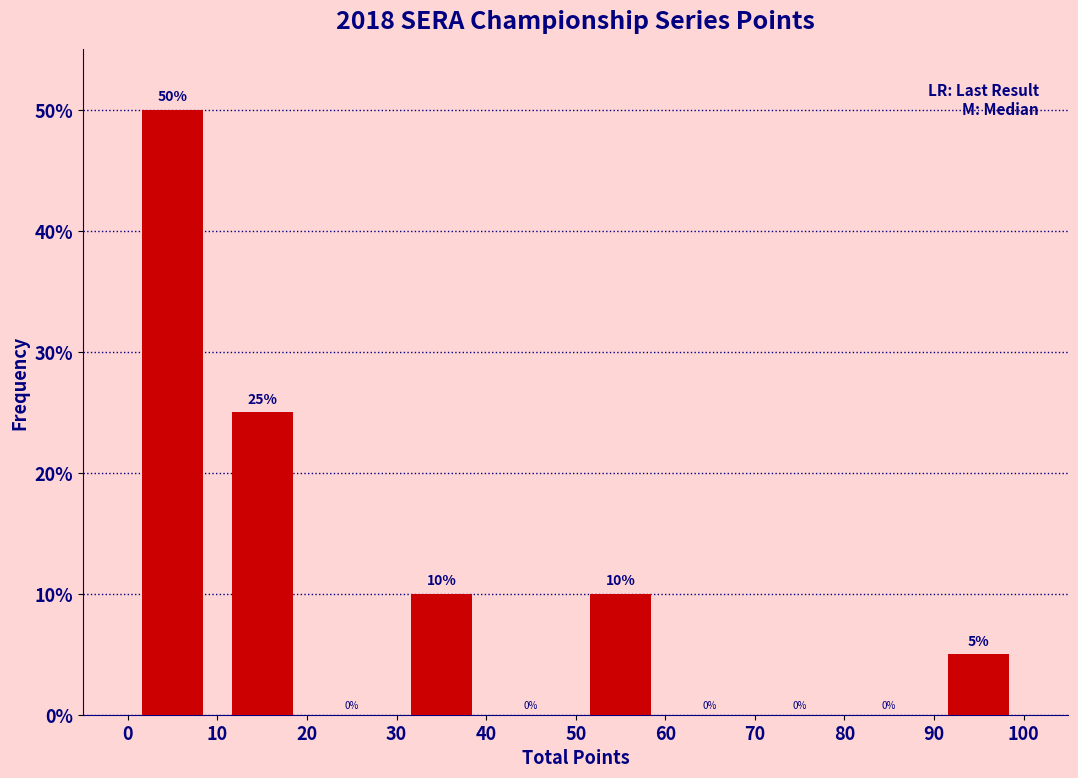

What is the height of the bar covering 10 to 20 on the x-axis?

25